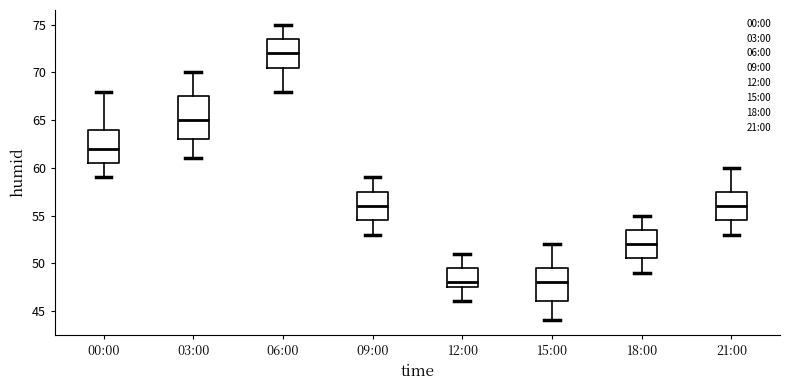

Where does the median line of the box for 15:00 sit on the y-axis? The values are not printed on the chart, so give them approximately, as read against the axis.

48.0